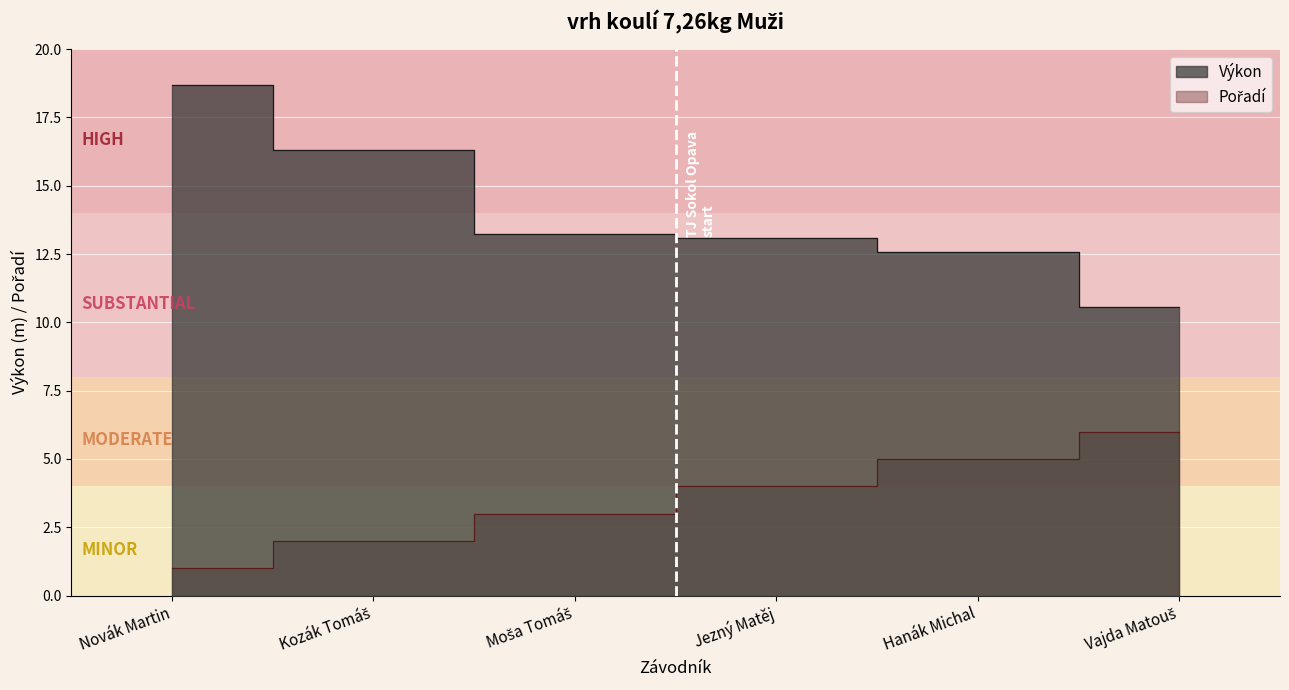

At which label does Pořadí first exceed 4?

Hanák Michal